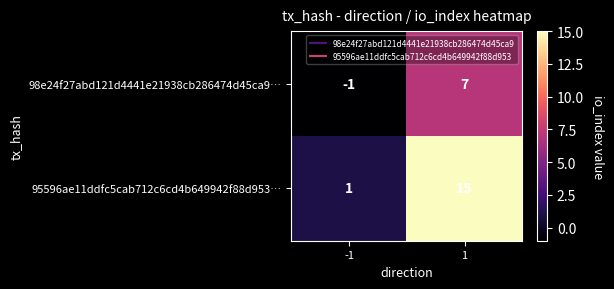

What is the approximate value of 95596ae11ddfc5cab712c6cd4b649942f88d953… at 1, to the nearest 10?

20